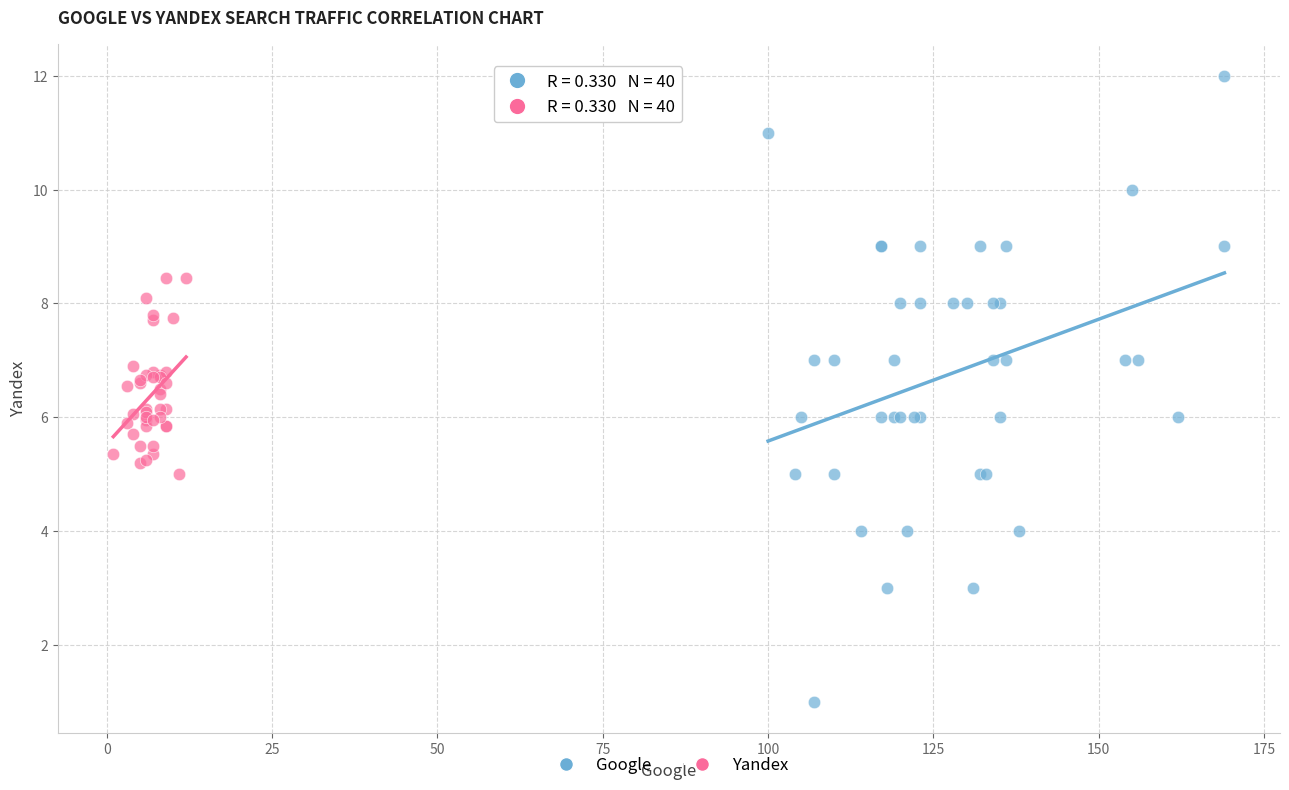

Which series reaches the maximum Y coordinate?

Google